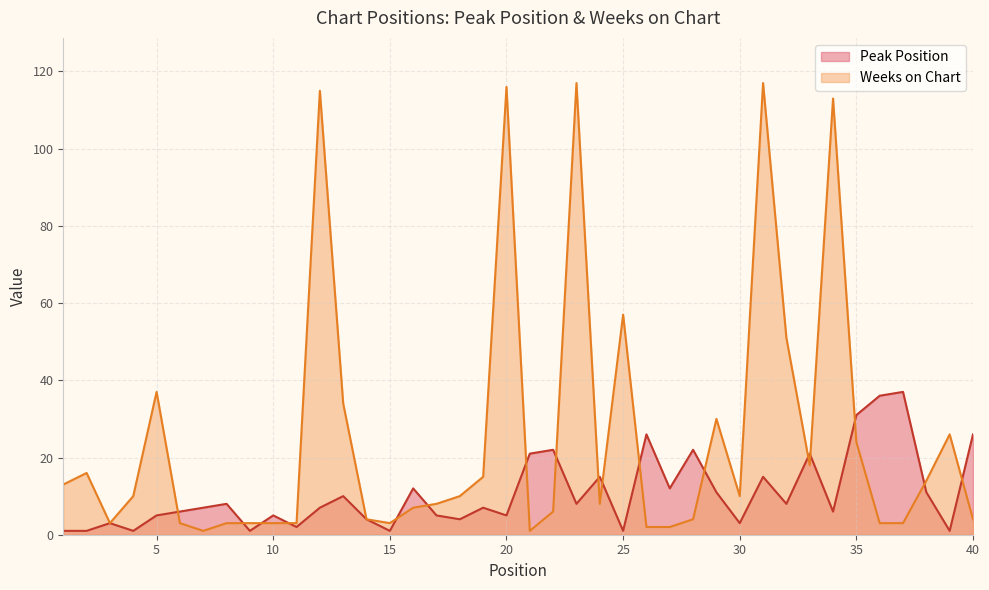

Reading left to right, extract all data points from this chart.

Peak Position: 1	1	3	1	5	6	7	8	1	5	2	7	10	4	1	12	5	4	7	5	21	22	8	15	1	26	12	22	11	3	15	8	21	6	31	36	37	11	1	26
Weeks on Chart: 13	16	3	10	37	3	1	3	3	3	3	115	34	4	3	7	8	10	15	116	1	6	117	8	57	2	2	4	30	10	117	51	18	113	24	3	3	14	26	4